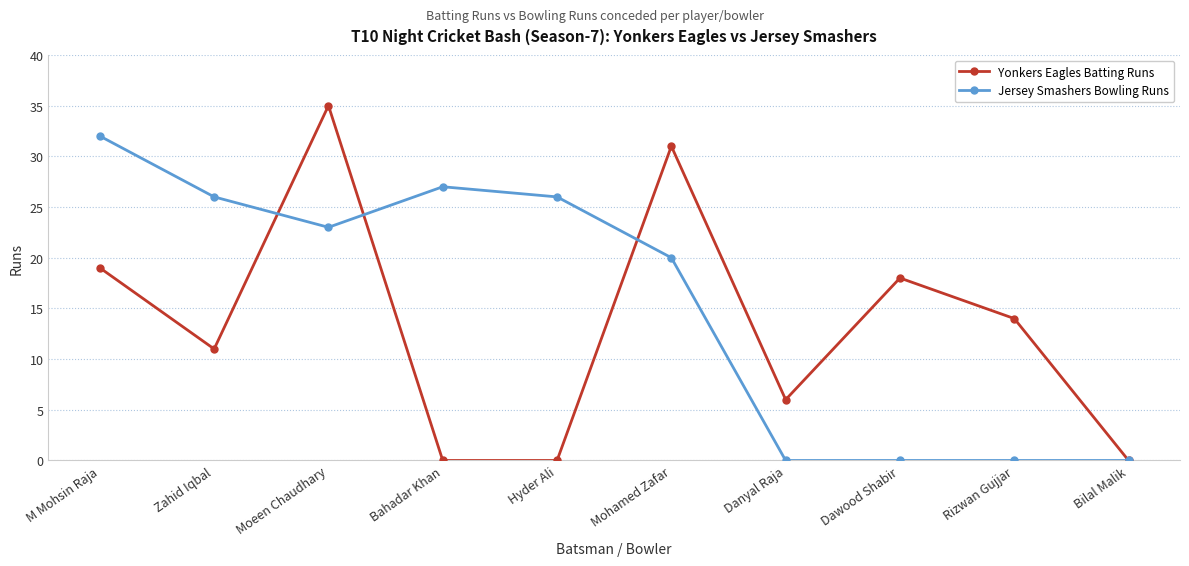

What are all the series names shown in the legend?

Yonkers Eagles Batting Runs, Jersey Smashers Bowling Runs